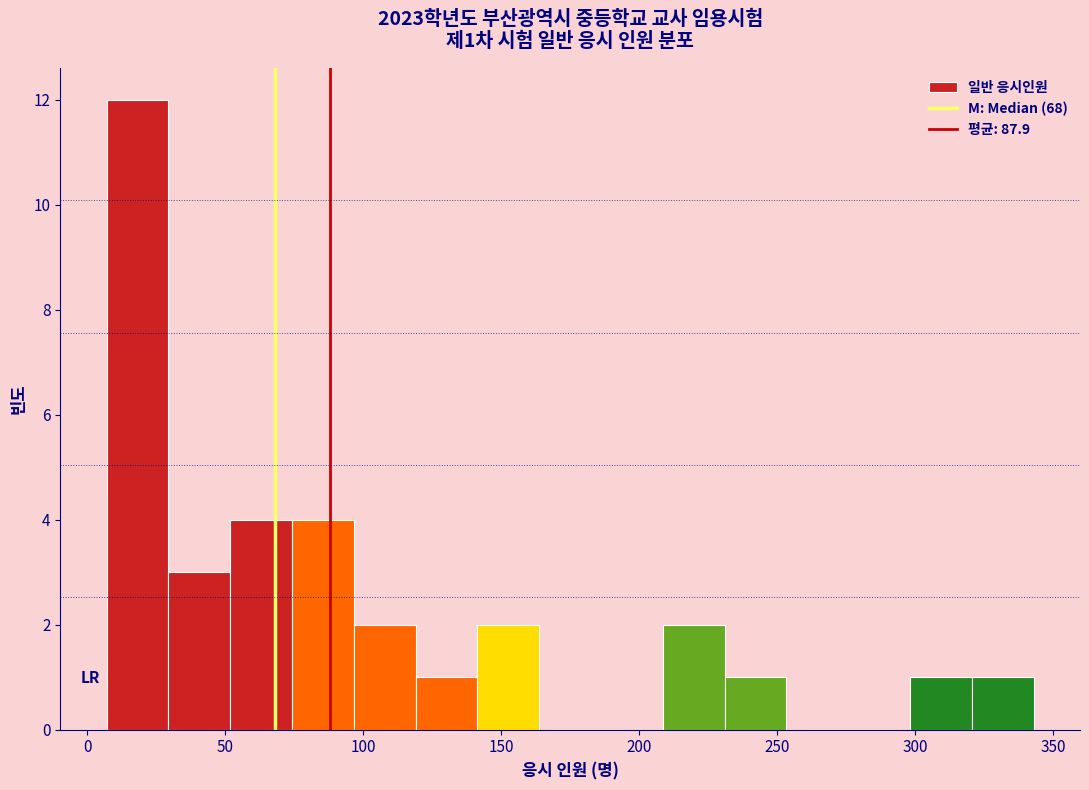

Over which range of the x-axis is the bar tallest?

5 to 30